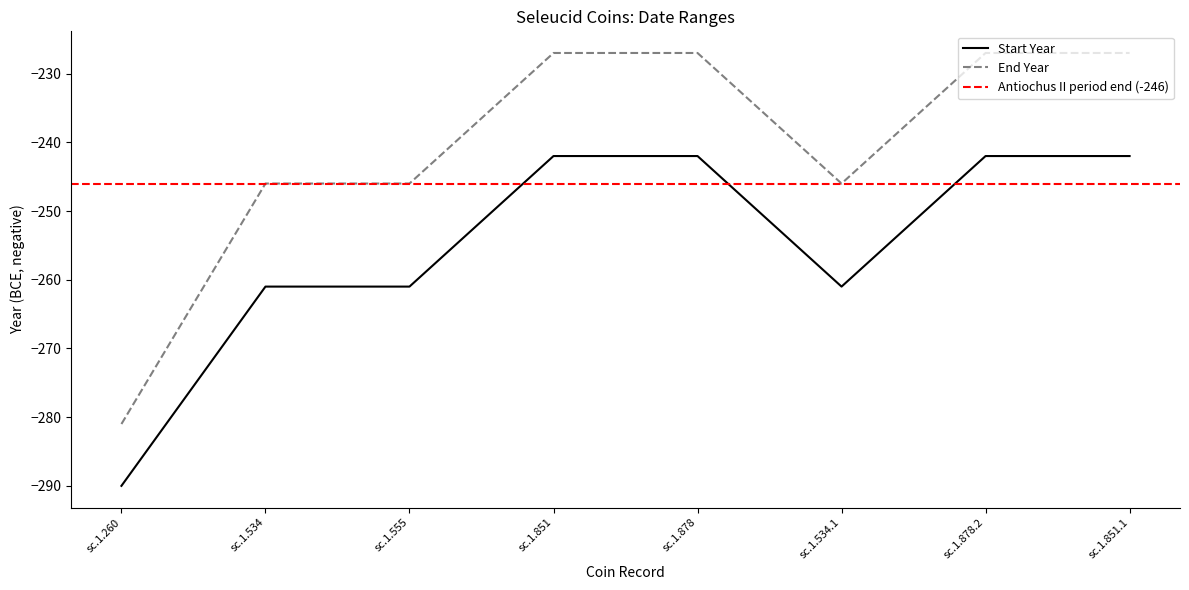

True or false: Start Year has a value of -290 at sc.1.260.

True